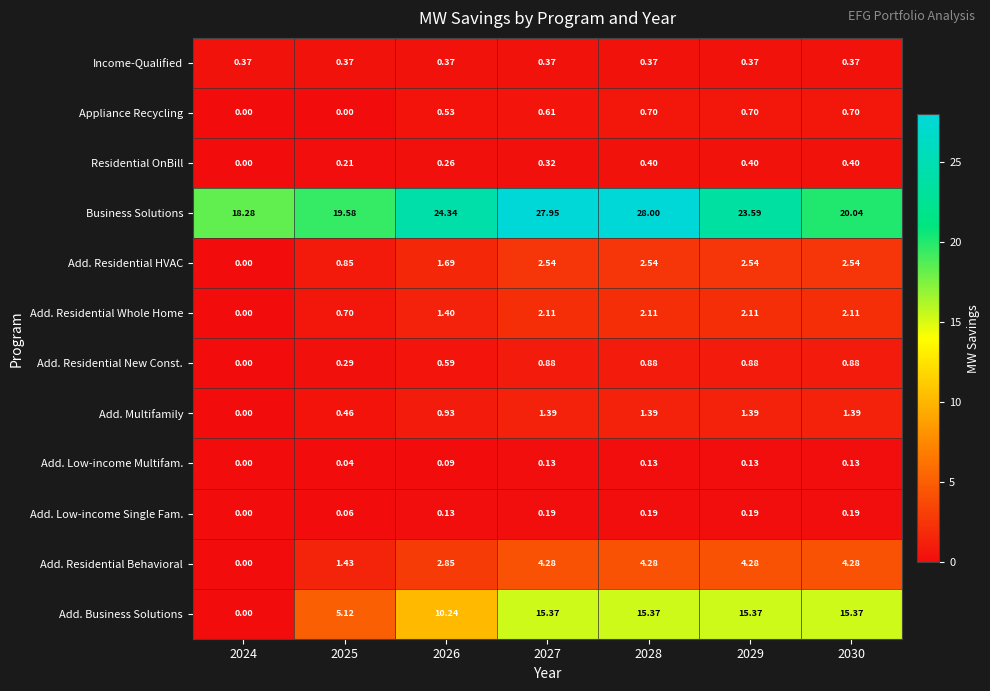

What is the total value across all series at 2026?

43.4